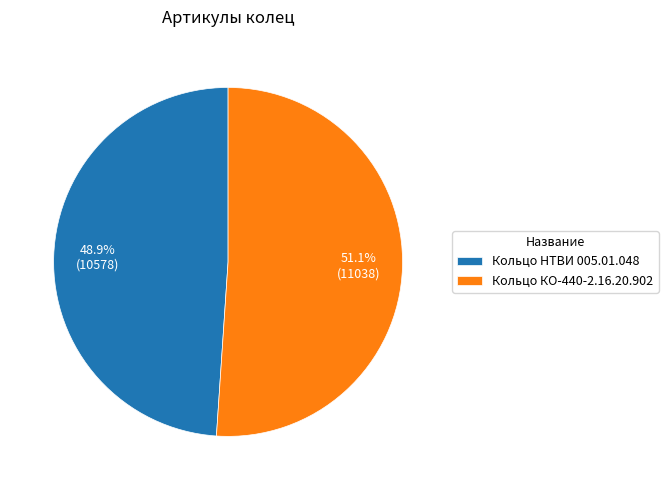

Is it true that Кольцо НТВИ 005.01.048 is 49% of the pie?

True